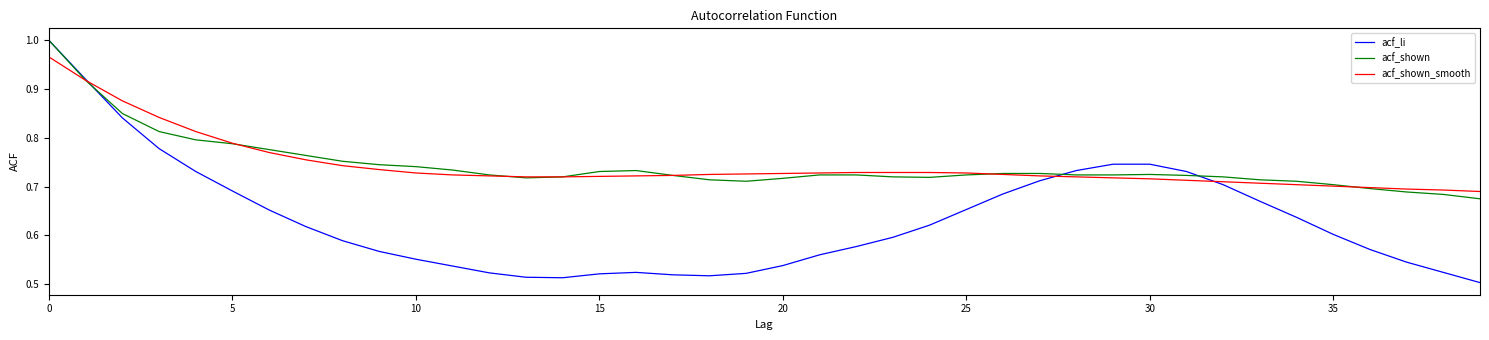

Where is acf_li nearest to the value 0?

39